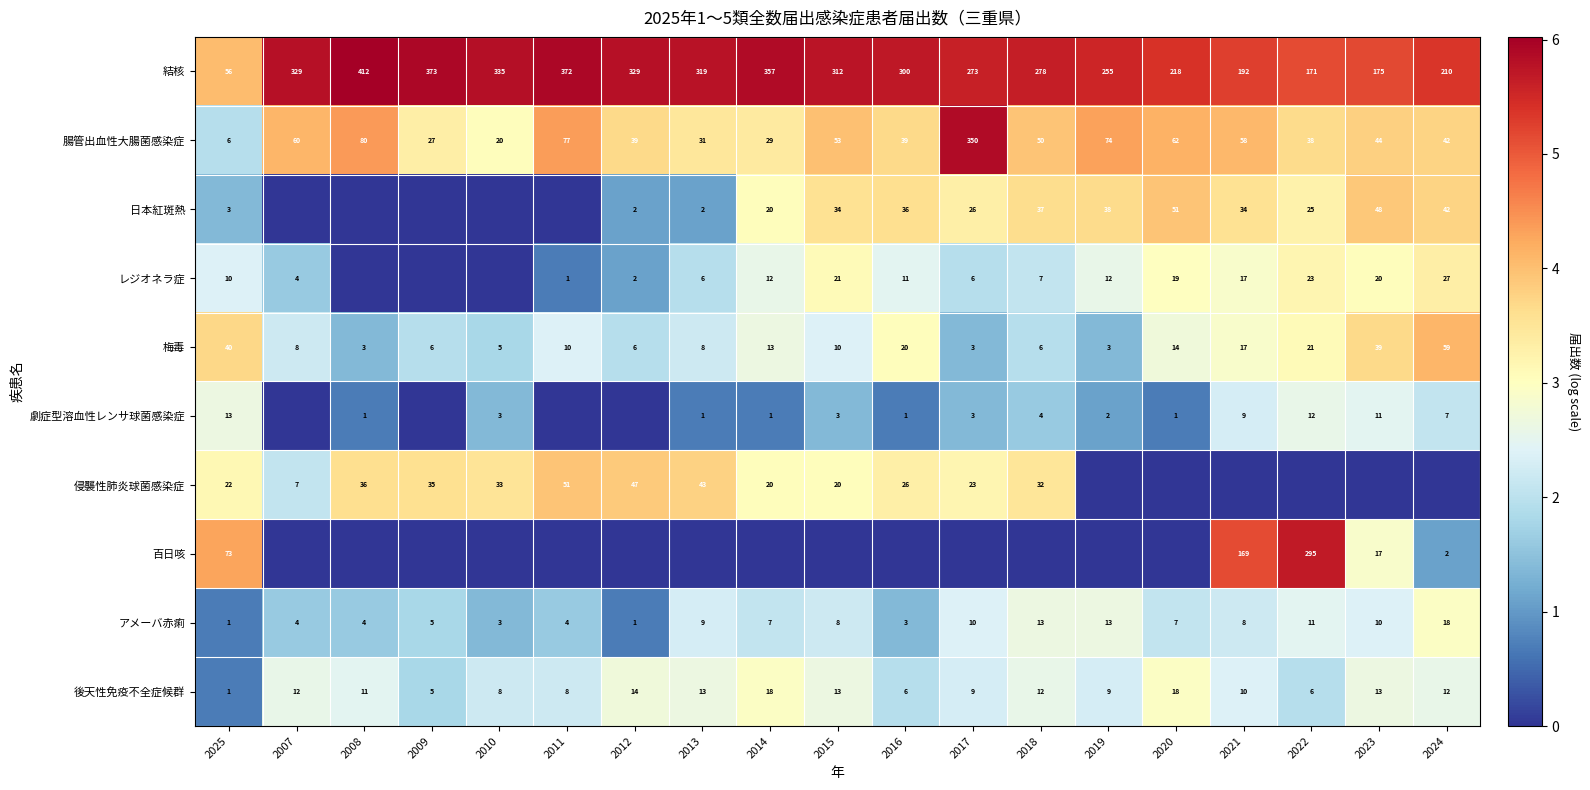

What is the average value of the 腸管出血性大腸菌感染症 series?

62